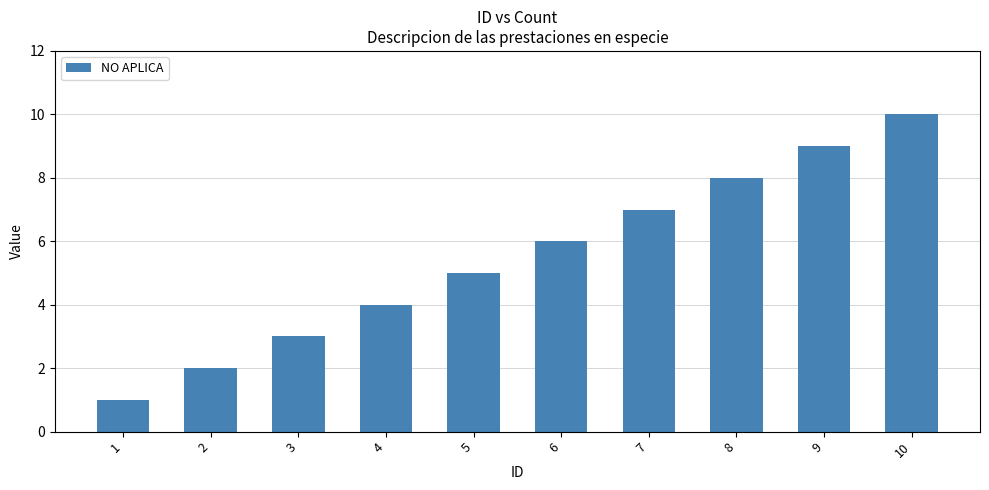

Are the bars grouped side by side (vs. stacked)?

No